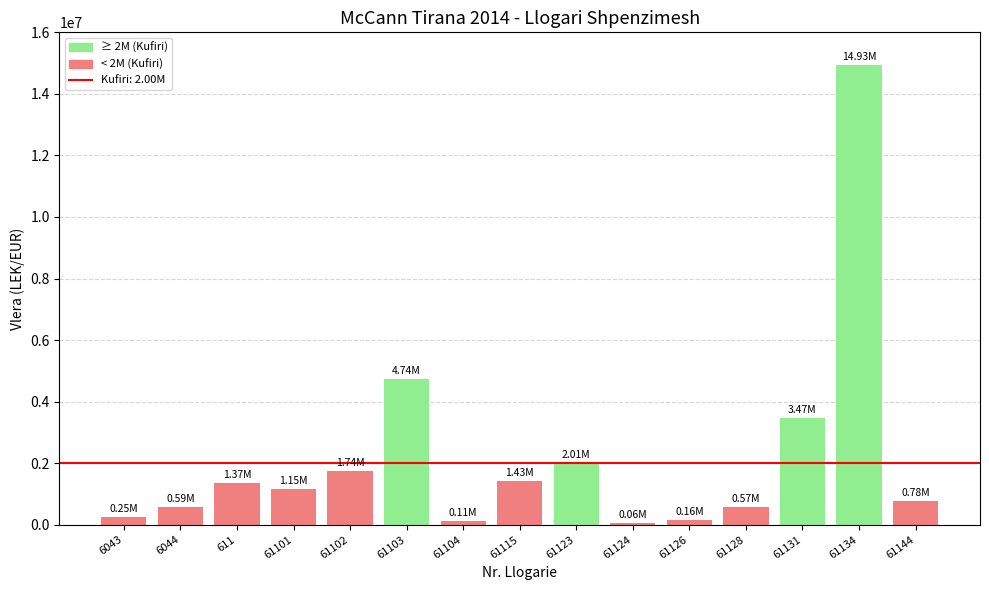

What is the average value?

2222873.0